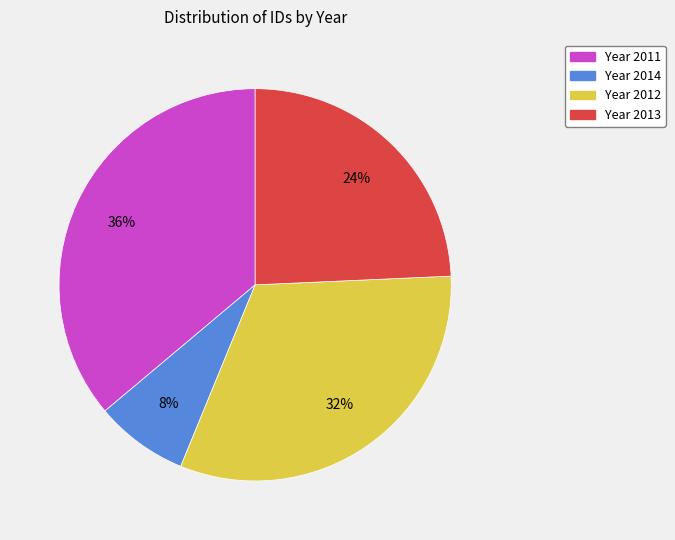

Is there a majority slice in this chart?

No